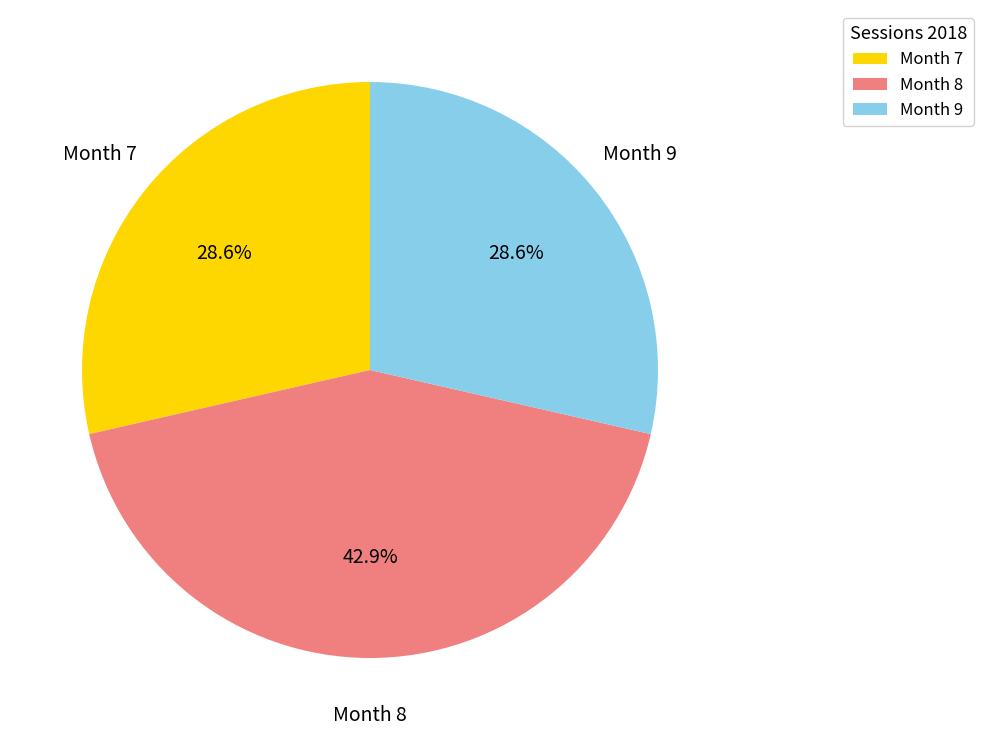

Is there a majority slice in this chart?

No